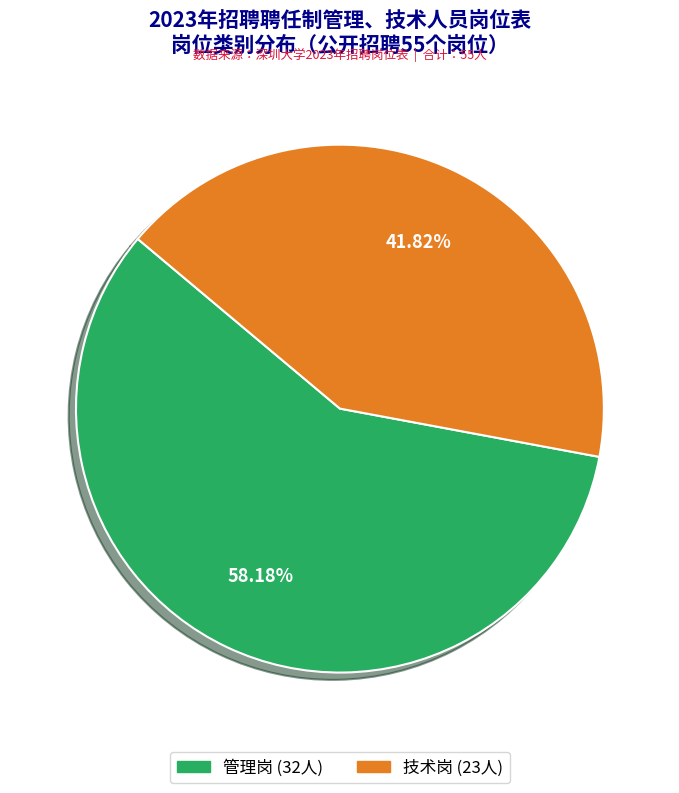

Which has a higher value, 管理岗 or 技术岗?

管理岗